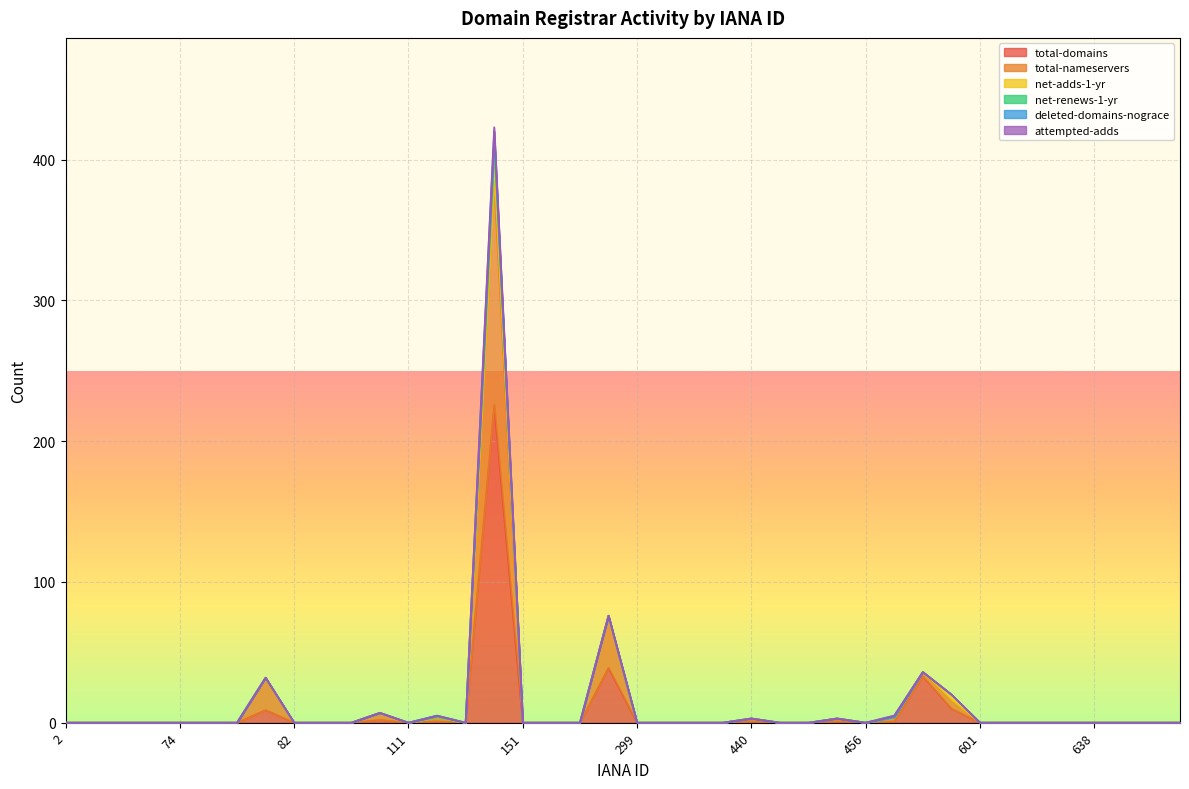

At which category does total-domains reach its first local peak?

81